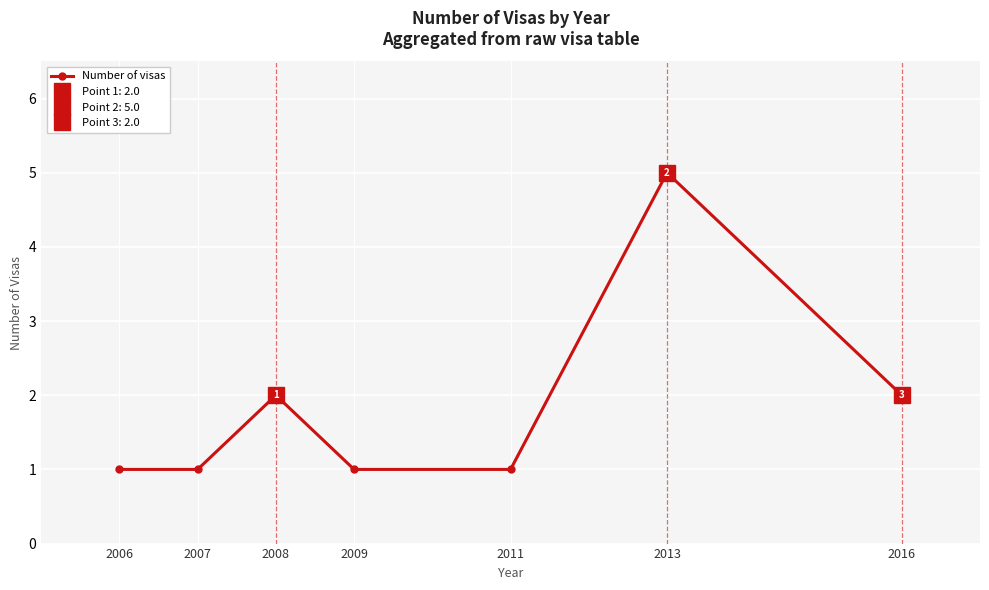

True or false: the data has more than 0 interior local peaks.

True